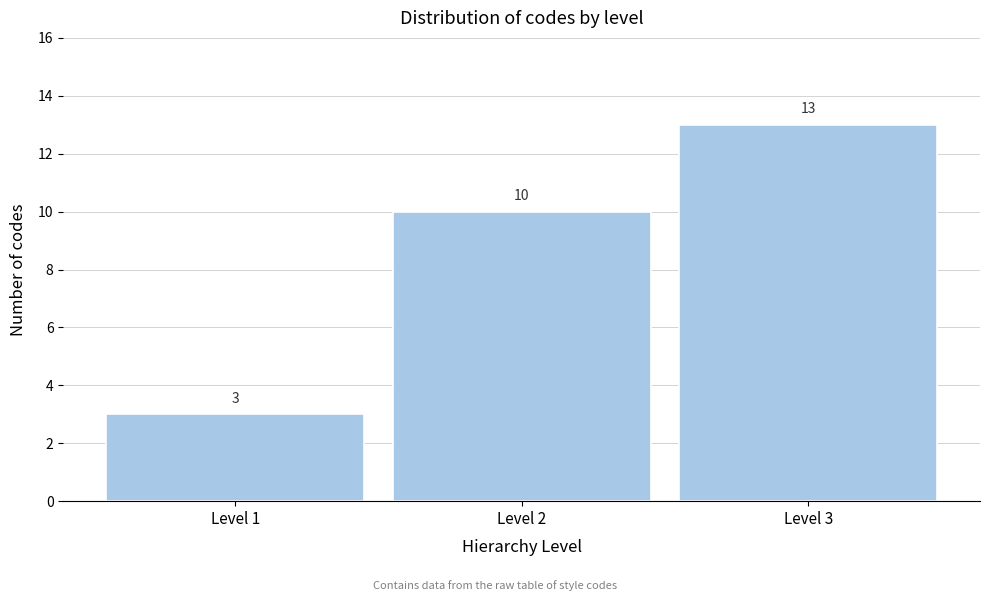

Reading left to right, what are all the values shown in this chart?

Level 1=3	Level 2=10	Level 3=13